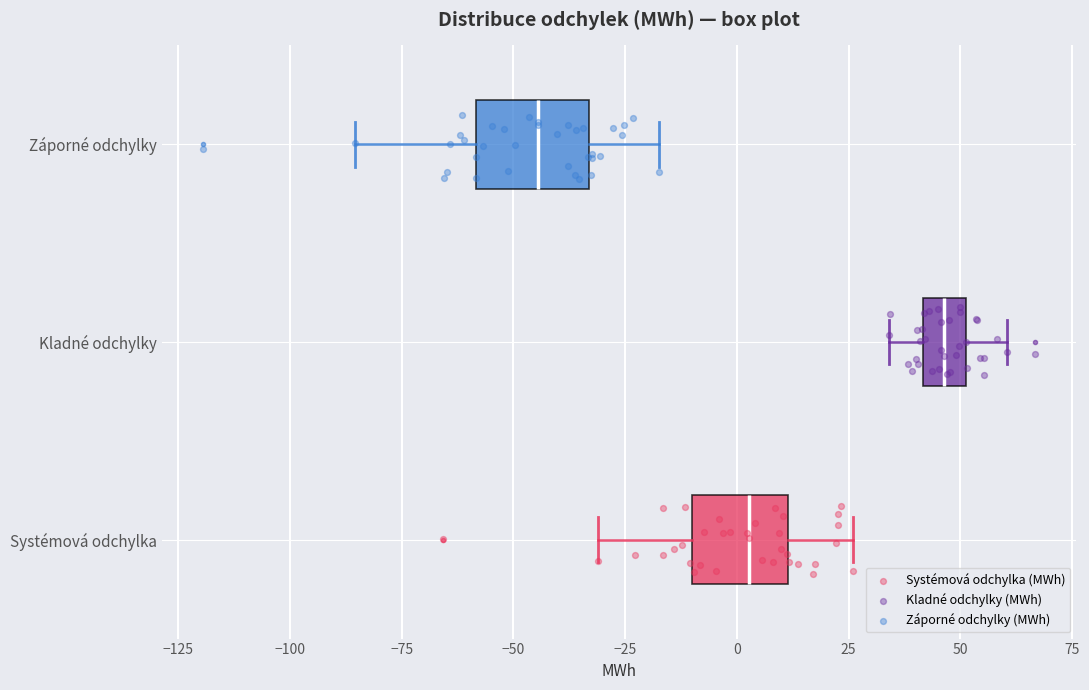

Where does the median line of the box for Záporné odchylky sit on the x-axis? The values are not printed on the chart, so give them approximately, as read against the axis.

-45